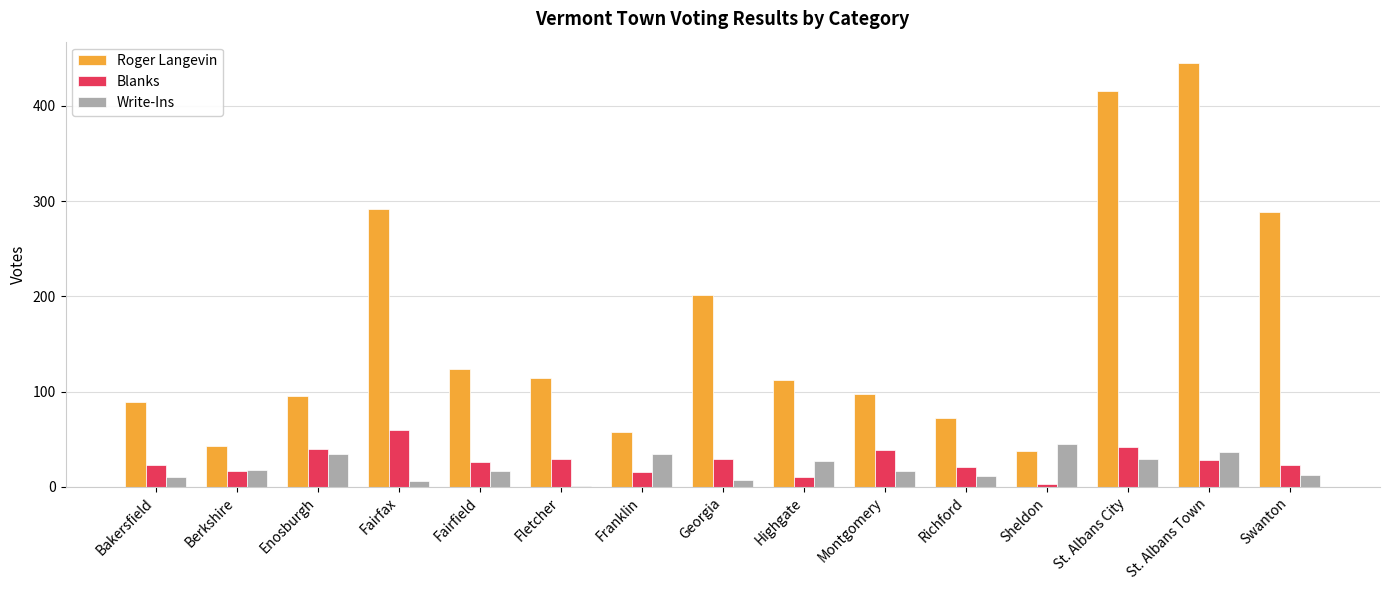

What is the sum of all Write-Ins values?

307